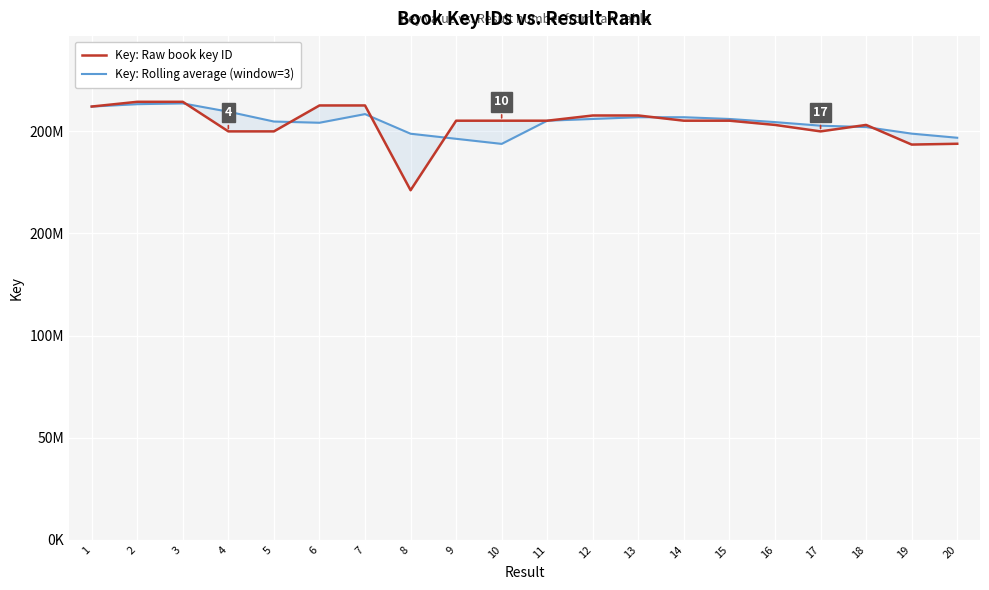

Which label corresponds to the smallest value in the chart?

8